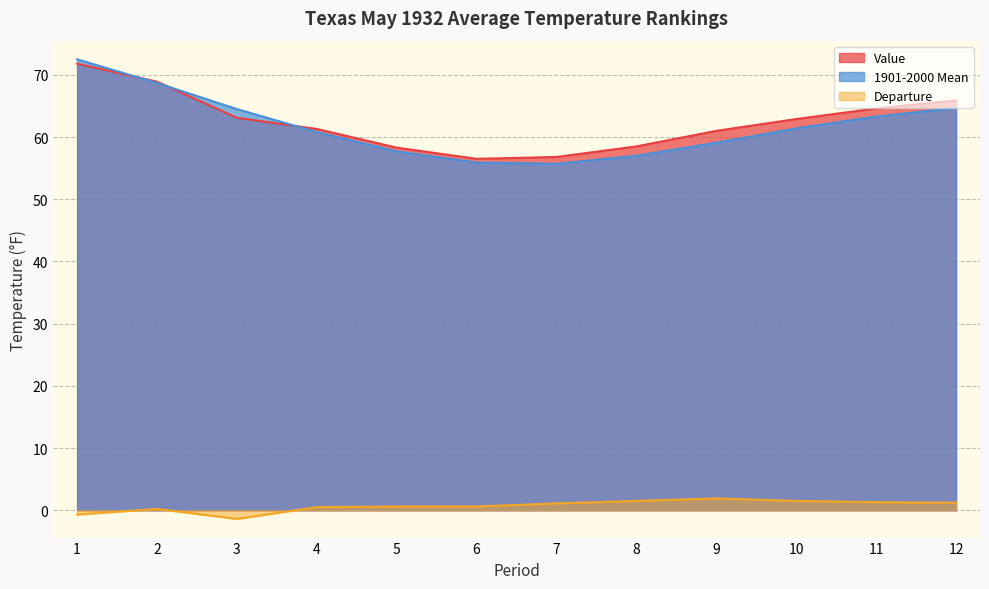

At how many categories does at least one series exceed 61?

7